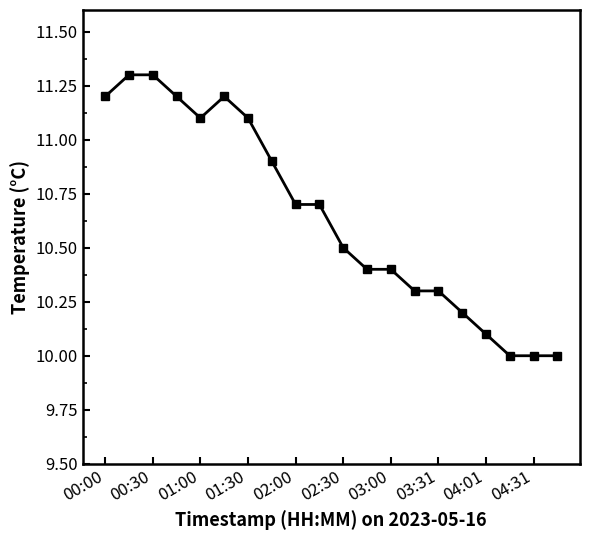

What is the average value?

10.6